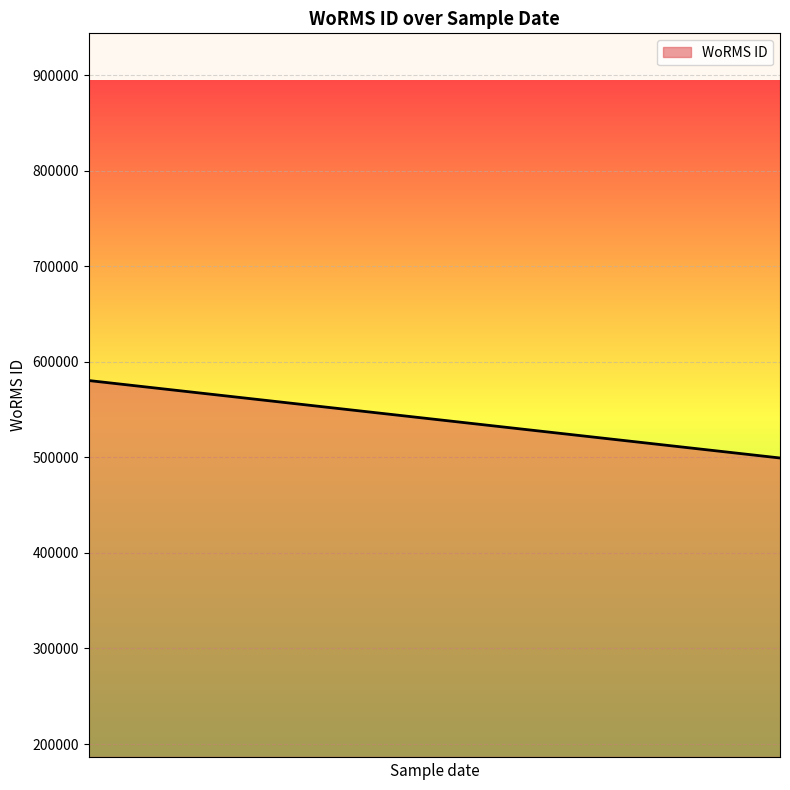

The chart shows a value of 1398201 at 01-12-2018. True or false?

False